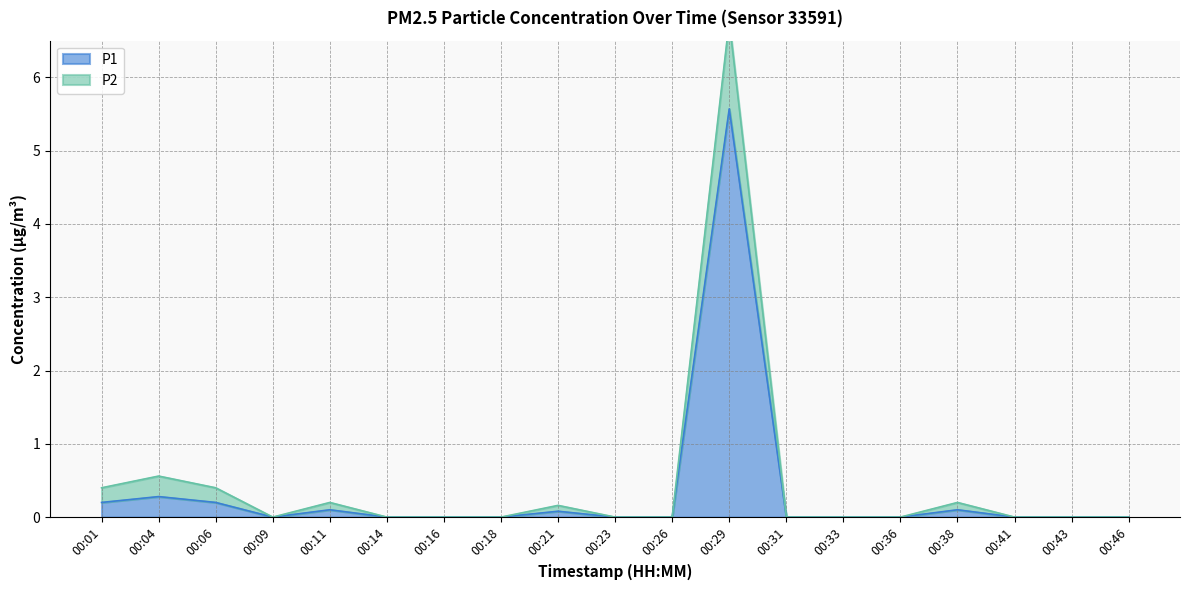

What is the average value?

0.3